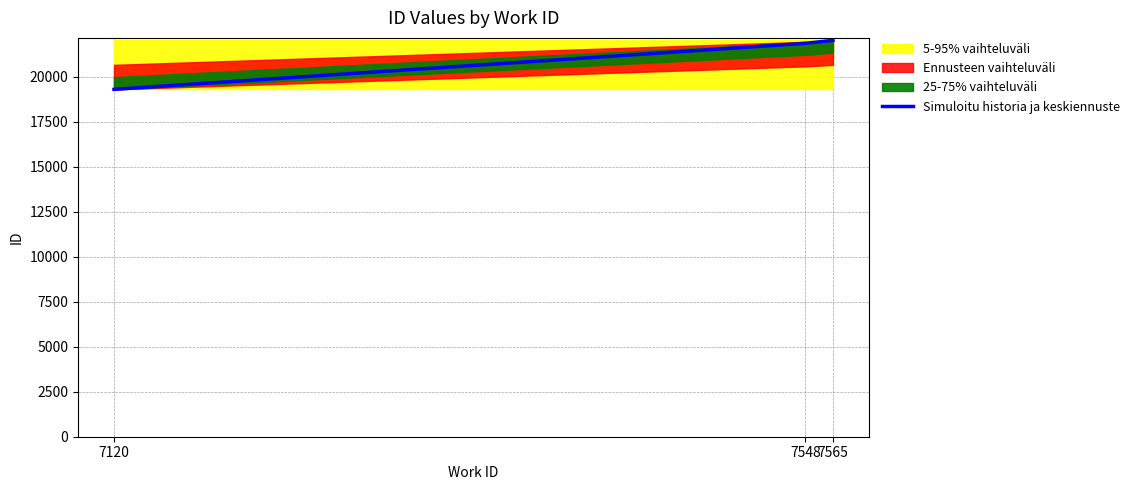

Is this an area chart (filled region under the line)?

No